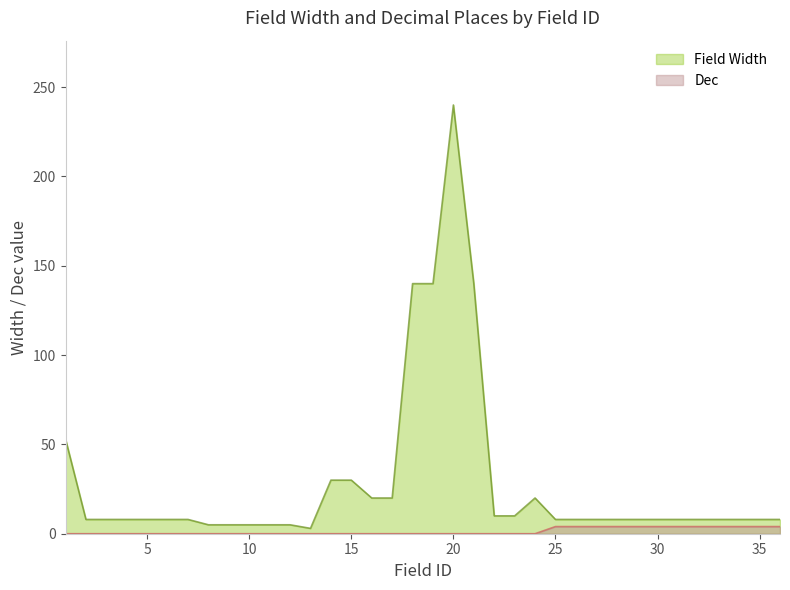

Where is Field Width nearest to the value 121?

18